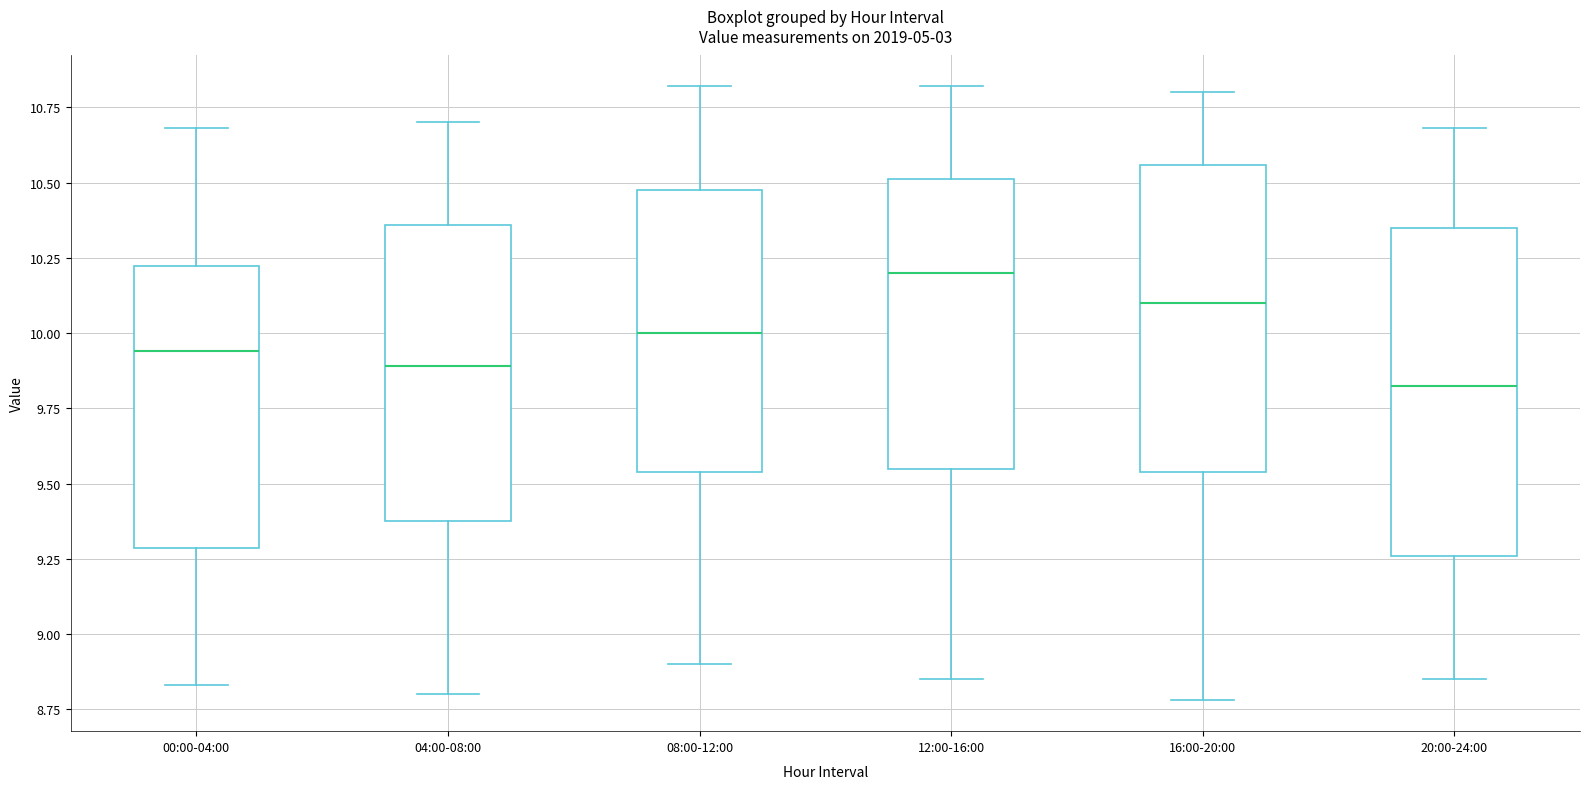

Where is the lower edge of the box for 16:00-20:00 on the y-axis? The values are not printed on the chart, so give them approximately, as read against the axis.

9.55